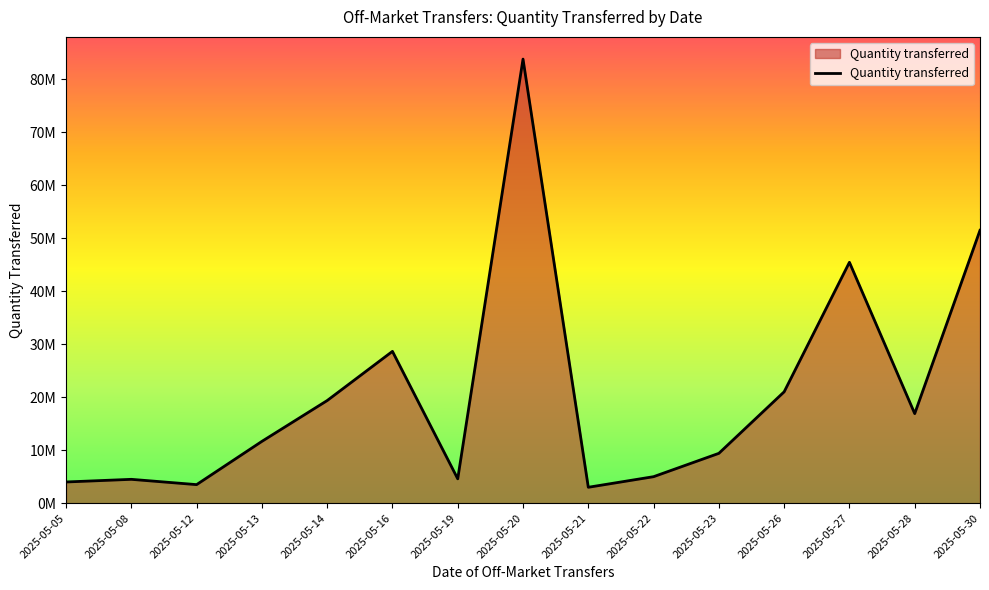

Does the chart have visible grid lines?

No